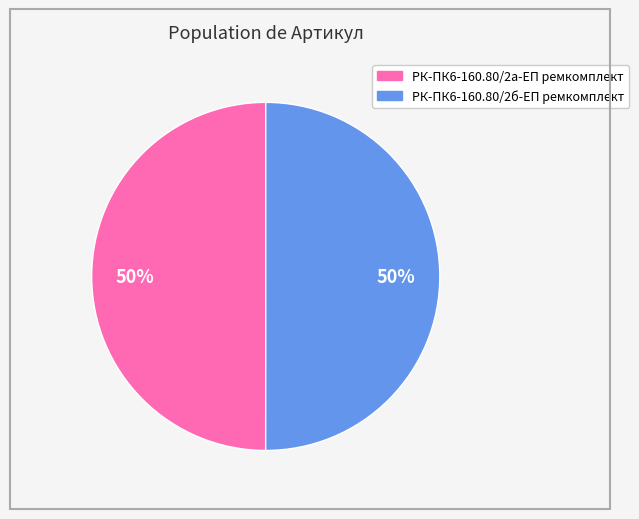

The РК-ПК6-160.80/2б-ЕП ремкомплект slice represents 64% of the pie. True or false?

False